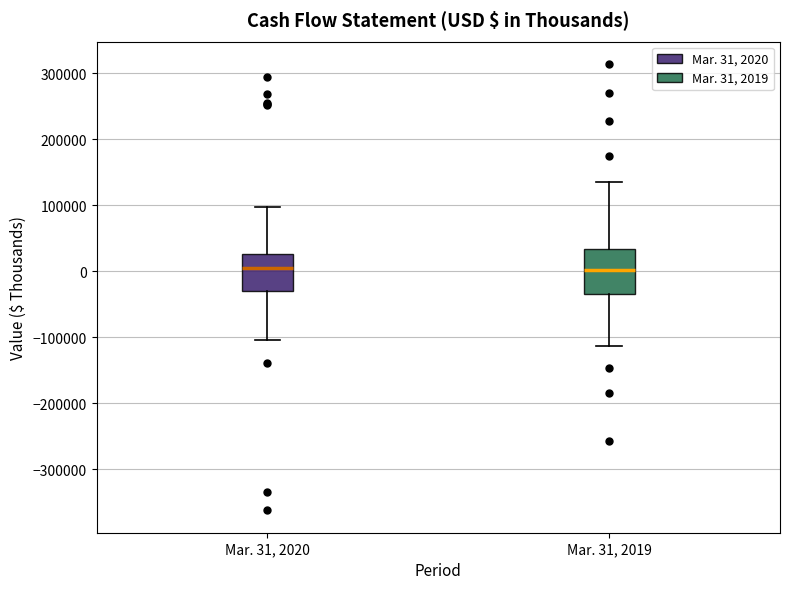

Reading left to right, transcribe this box plot: for each box, give where its median line is, the range the box spans, and where its two whiskers end, as read against the y-axis. The values are not printed on the chart, so give them approximately, as read against the axis.

Mar. 31, 2020: median 0, box -30000 to 30000, whiskers -100000 to 100000
Mar. 31, 2019: median 0, box -30000 to 30000, whiskers -110000 to 140000